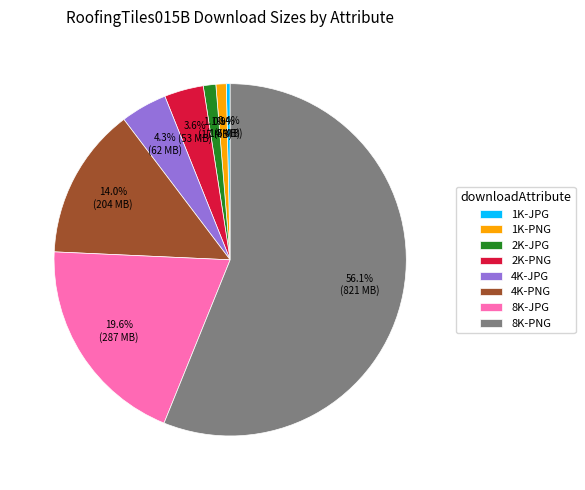

Between 4K-JPG and 2K-JPG, which is larger?

4K-JPG